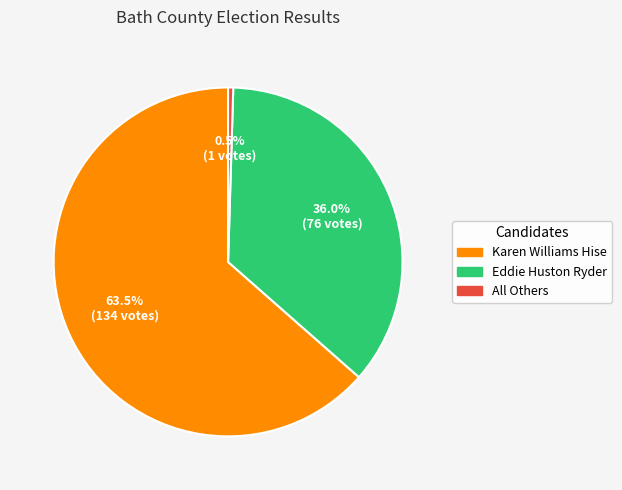

Is Eddie Huston Ryder the majority of the pie?

No